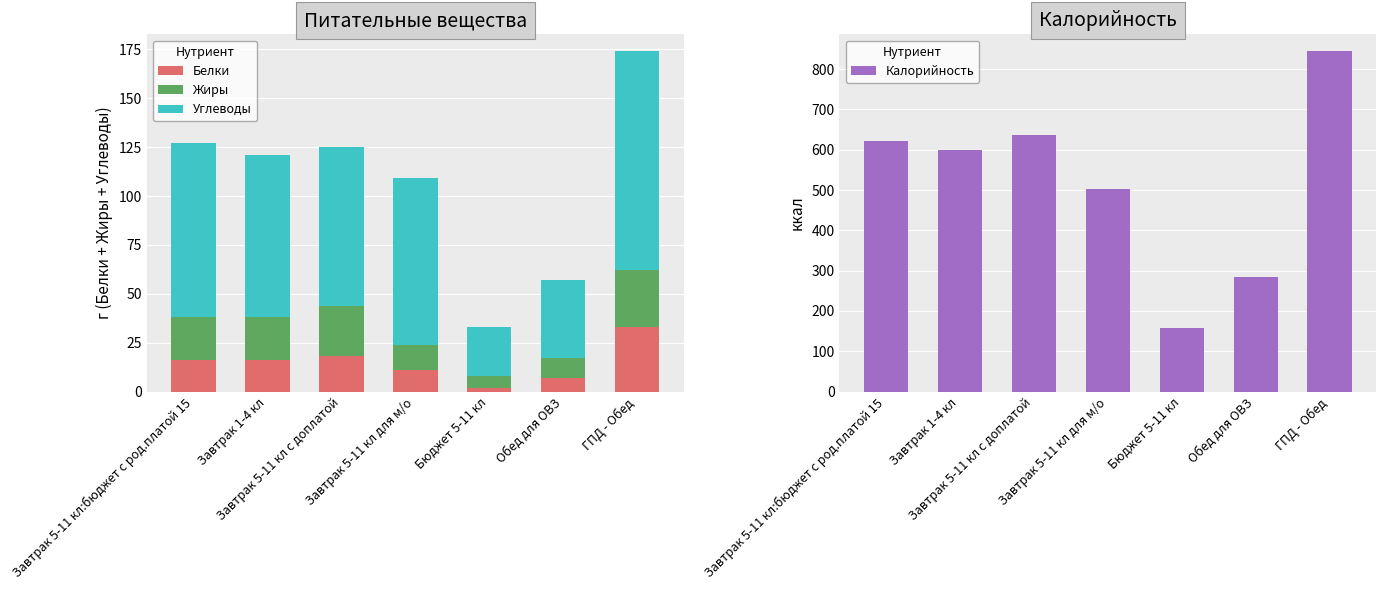

Between Бюджет 5-11 кл and Завтрак 5-11 кл для м/о, which is larger?

Завтрак 5-11 кл для м/о